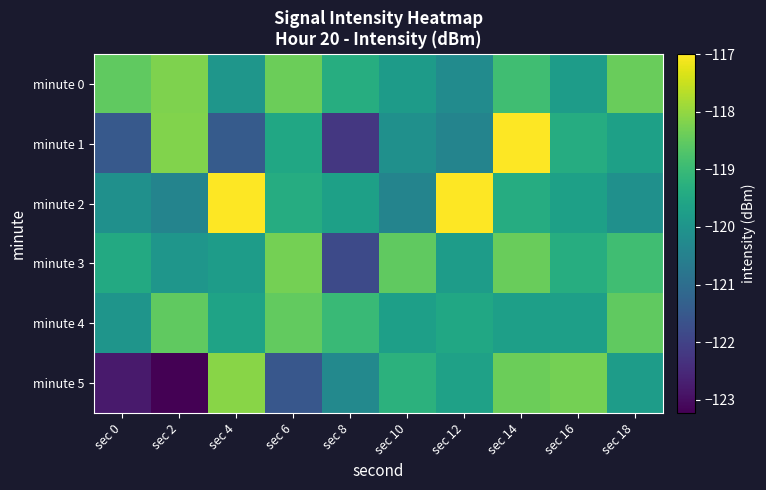

Reading left to right, extract all data points from this chart.

minute 0: sec 0=-118.5	sec 2=-118.2	sec 4=-120.0	sec 6=-118.4	sec 8=-119.3	sec 10=-119.8	sec 12=-120.2	sec 14=-118.9	sec 16=-119.8	sec 18=-118.4
minute 1: sec 0=-121.5	sec 2=-118.2	sec 4=-121.4	sec 6=-119.5	sec 8=-122.2	sec 10=-120.1	sec 12=-120.4	sec 14=-117.0	sec 16=-119.4	sec 18=-119.7
minute 2: sec 0=-120.1	sec 2=-120.4	sec 4=-117.0	sec 6=-119.4	sec 8=-119.7	sec 10=-120.4	sec 12=-117.0	sec 14=-119.4	sec 16=-119.7	sec 18=-120.1
minute 3: sec 0=-119.5	sec 2=-120.0	sec 4=-119.8	sec 6=-118.3	sec 8=-121.8	sec 10=-118.5	sec 12=-119.8	sec 14=-118.4	sec 16=-119.3	sec 18=-118.9
minute 4: sec 0=-120.0	sec 2=-118.5	sec 4=-119.6	sec 6=-118.5	sec 8=-119.0	sec 10=-119.7	sec 12=-119.5	sec 14=-119.7	sec 16=-119.7	sec 18=-118.5
minute 5: sec 0=-122.8	sec 2=-123.2	sec 4=-118.1	sec 6=-121.5	sec 8=-120.3	sec 10=-119.2	sec 12=-119.7	sec 14=-118.4	sec 16=-118.3	sec 18=-119.8